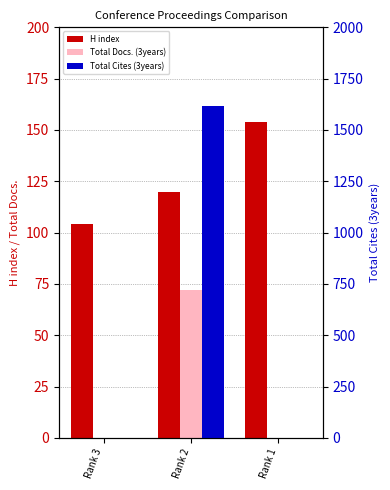

How many bars are there in total?

9